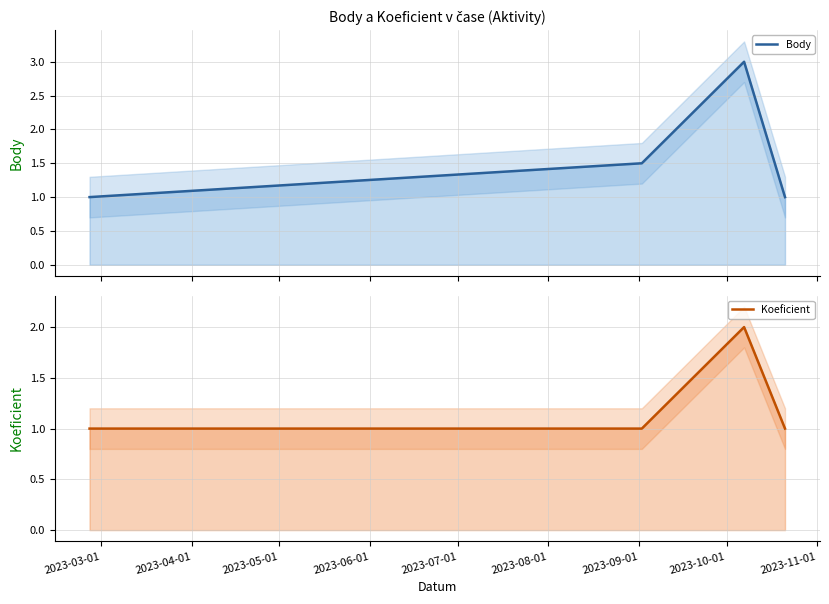

What is the average value of the Body series?

1.6